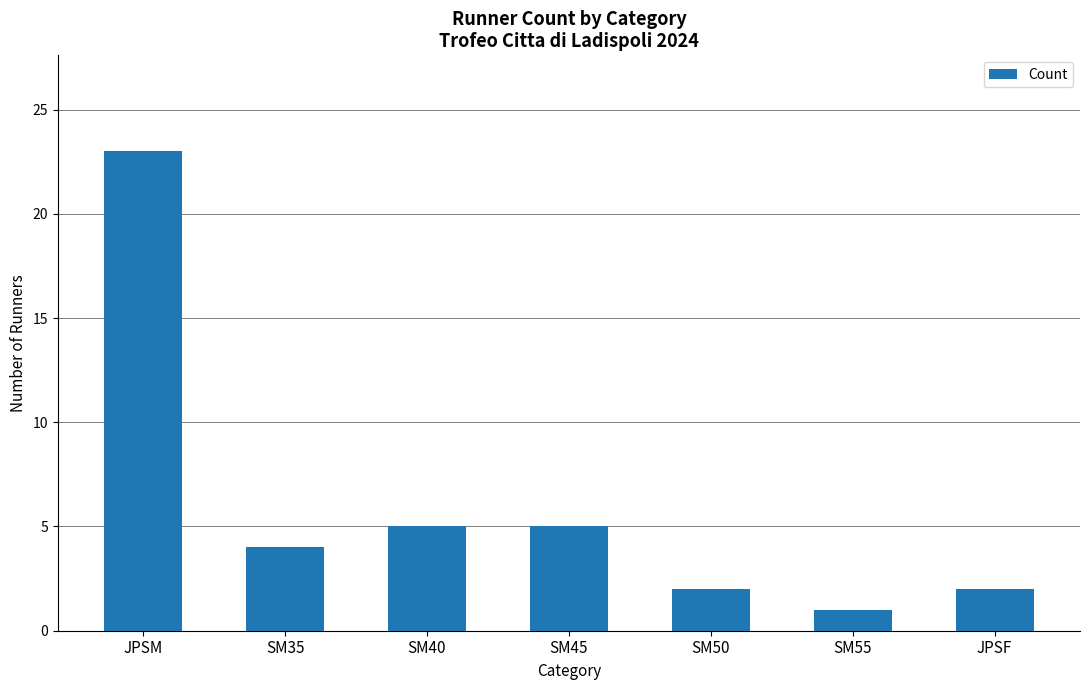

What is the minimum value shown in the chart?

1